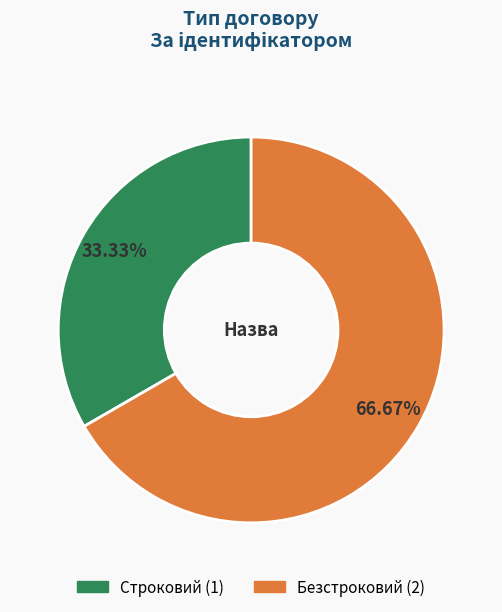

To the nearest percent, what is the difference between the Строковий and Безстроковий slice percentages?

33%